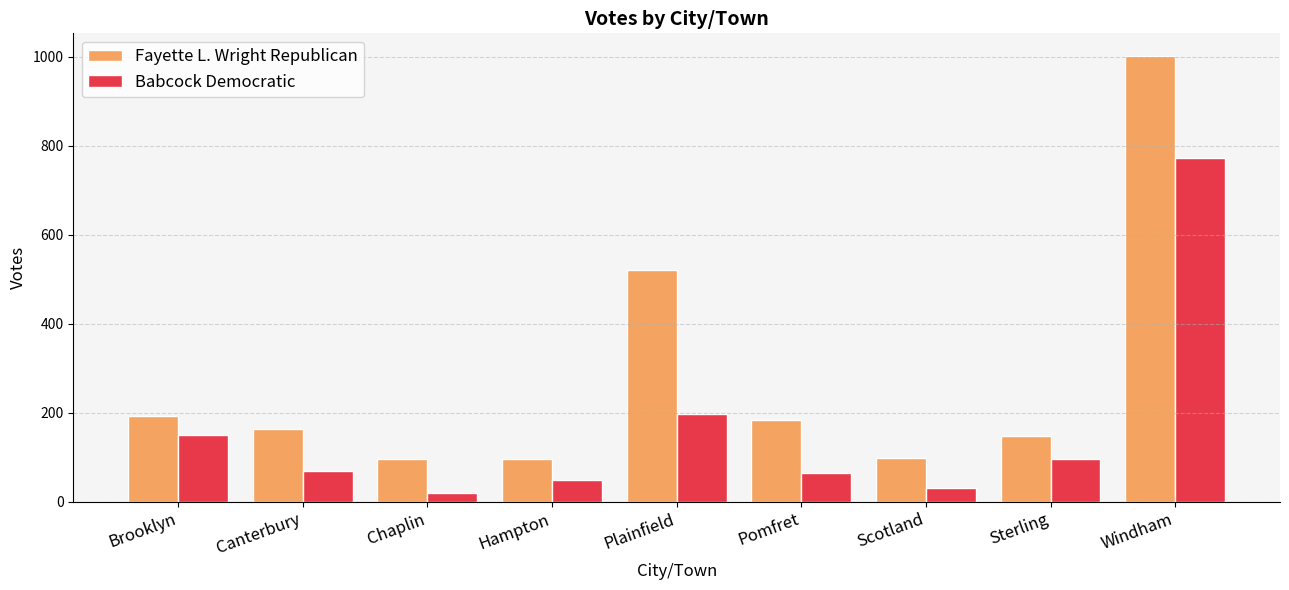

At which label does Fayette L. Wright Republican first exceed 164?

Brooklyn